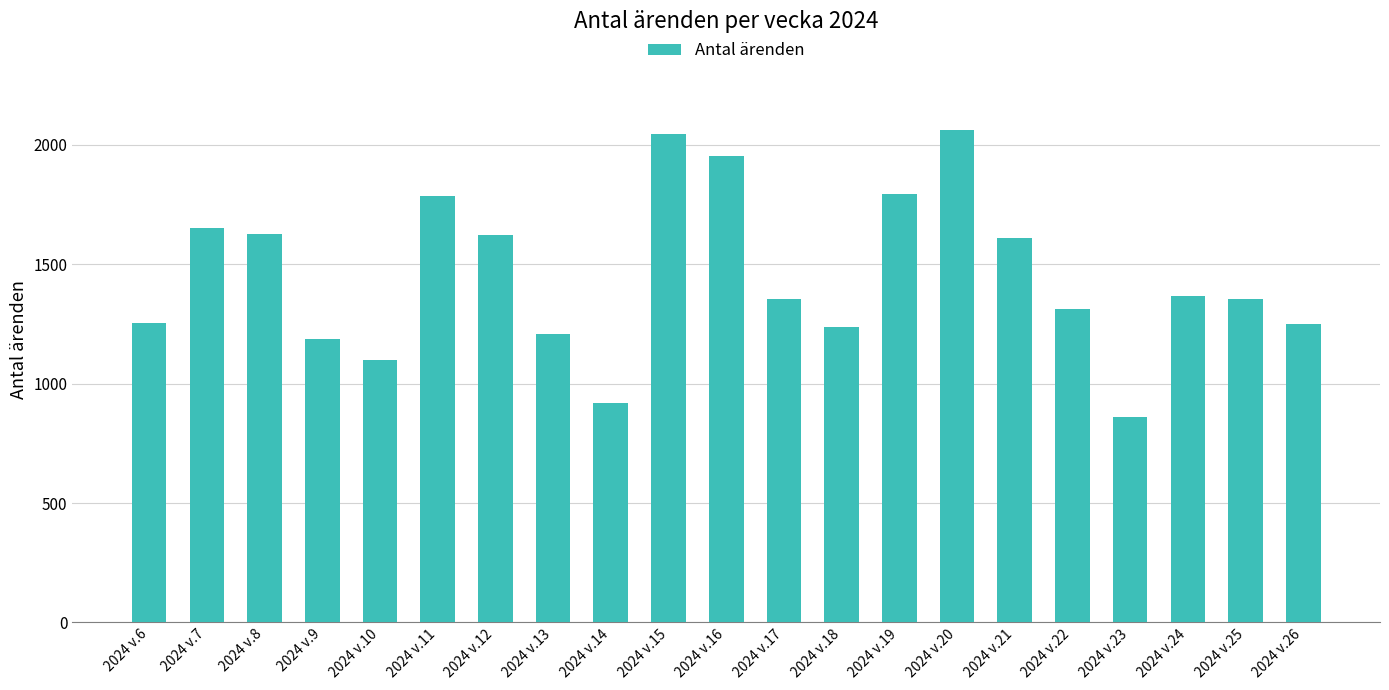

Which has a higher value, 2024 v.19 or 2024 v.6?

2024 v.19